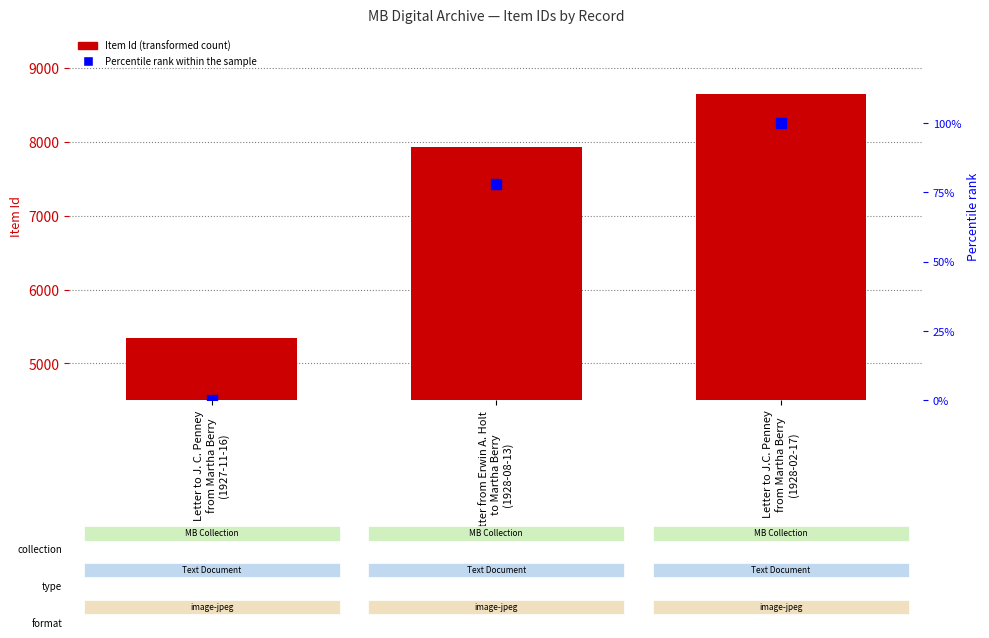

What is the total value across all series at Letter to J. C. Penney
from Martha Berry
(1927-11-16)?

5345.0